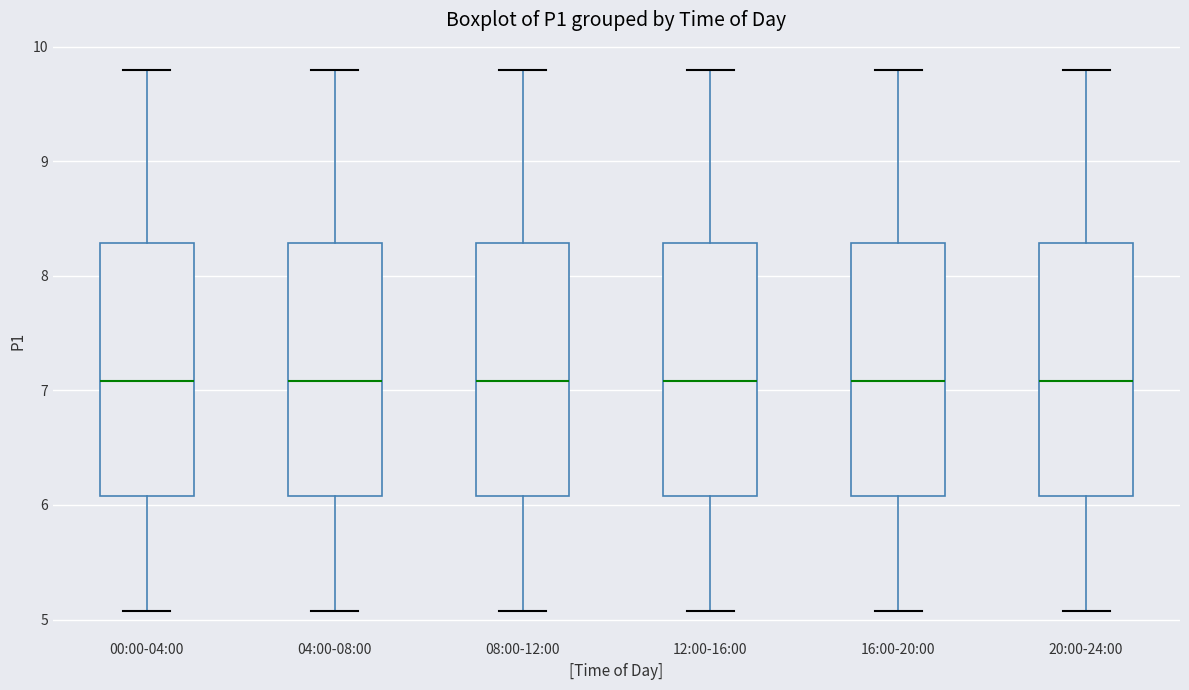

Where does the lower whisker of the box for 04:00-08:00 end on the y-axis? The values are not printed on the chart, so give them approximately, as read against the axis.

5.1